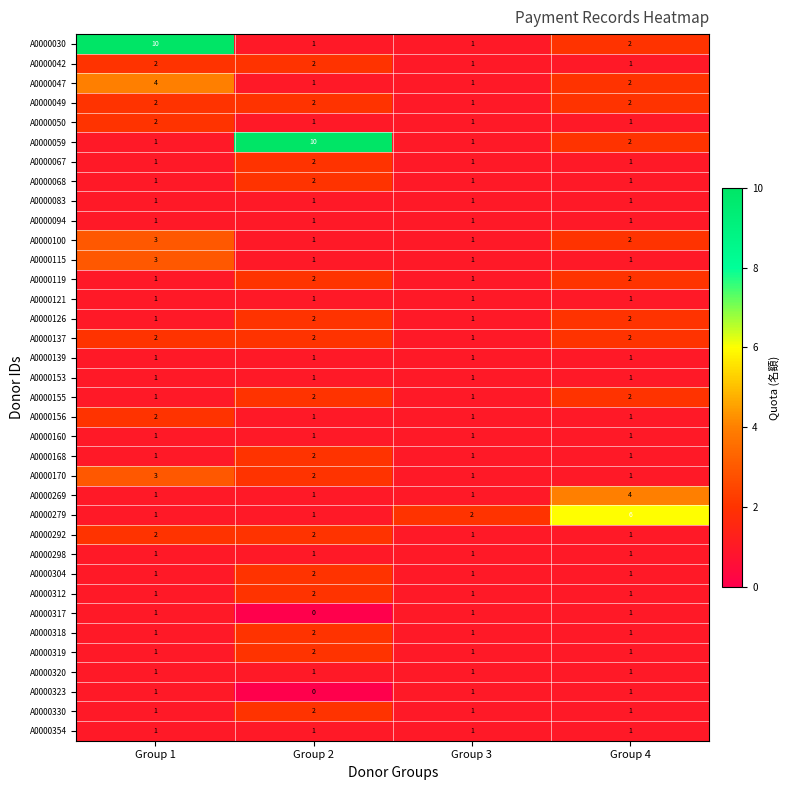

What is the sum of all A0000354 values?

4